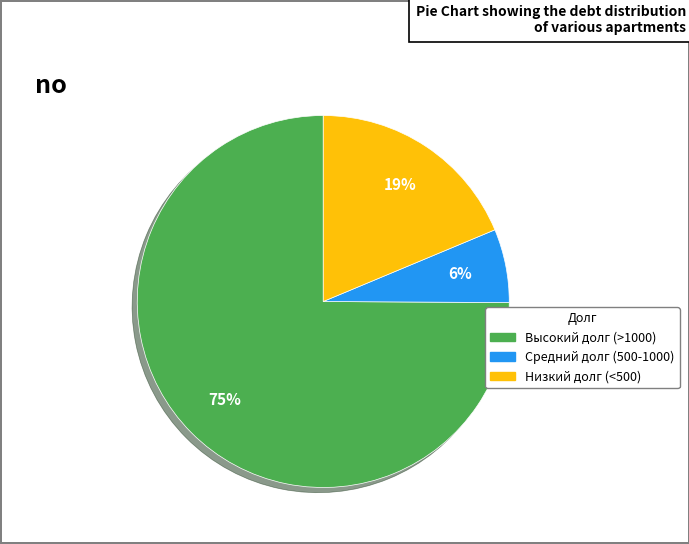

Does any single category account for the majority?

Yes